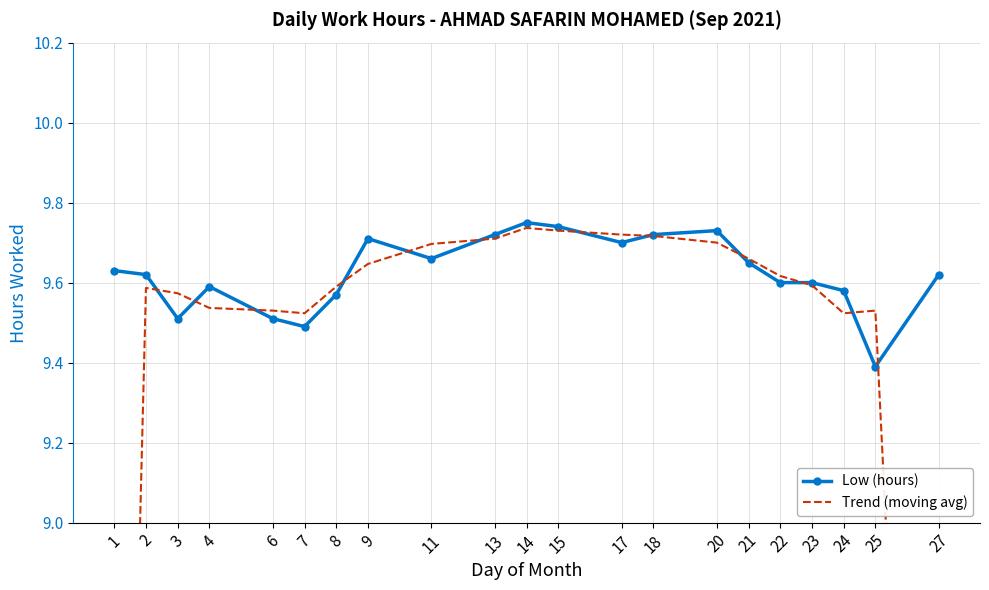

List the labels in order of Trend (moving avg) value, smallest first.

27, 1, 7, 24, 6, 25, 4, 3, 2, 8, 23, 22, 9, 21, 11, 20, 13, 18, 17, 15, 14